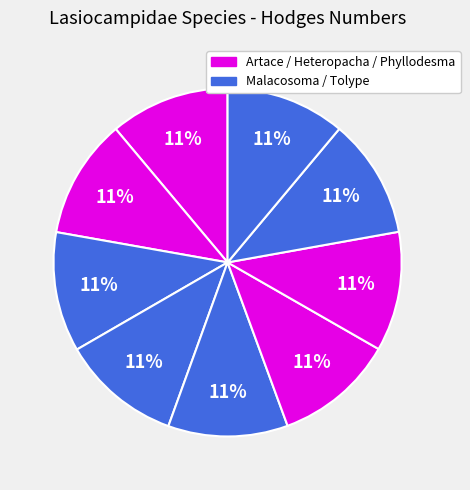

How many slices are in this pie chart?

9